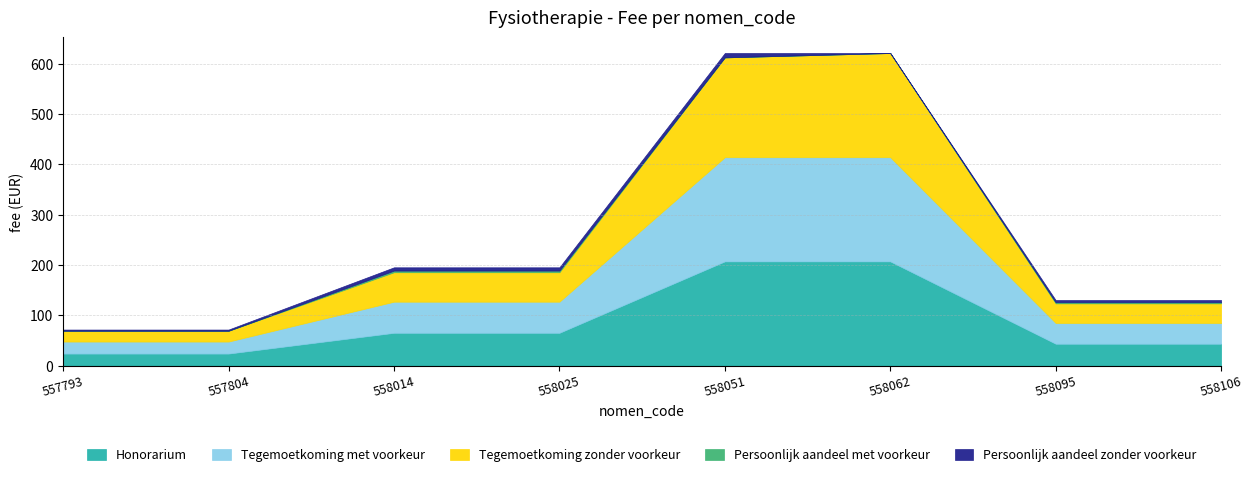

Which series has the largest range (max minus min)?

Tegemoetkoming zonder voorkeur